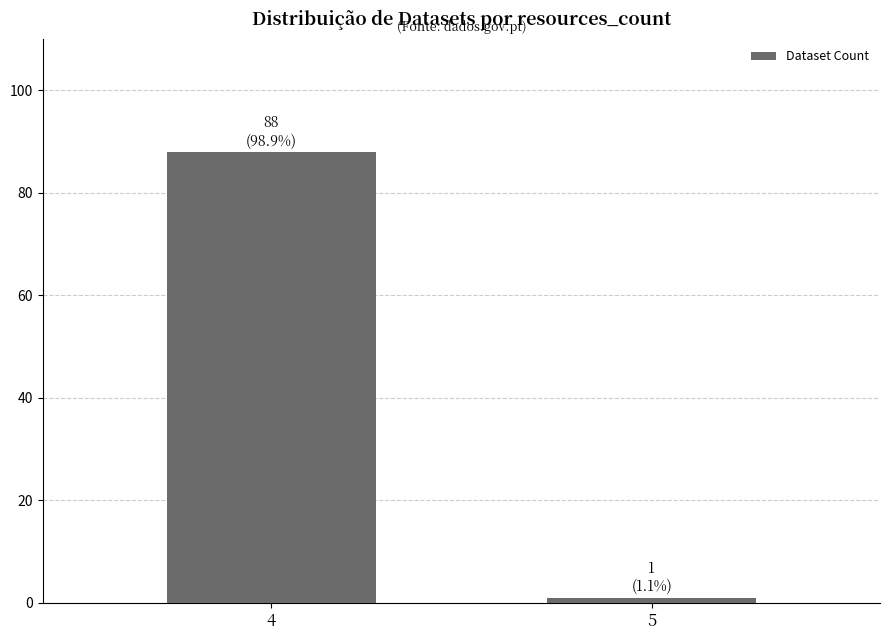

How many bars are there in total?

2